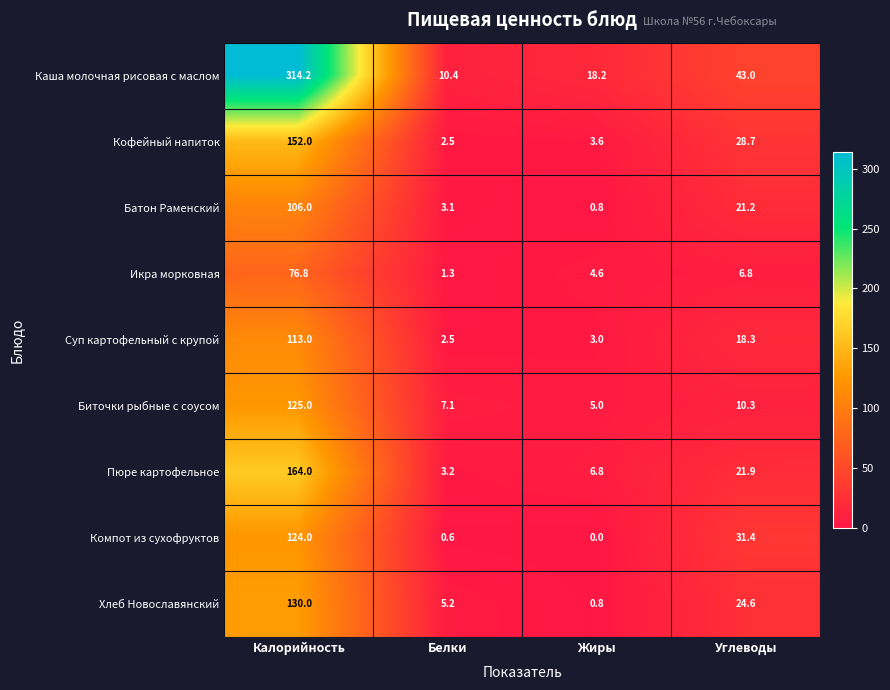

Which series has the largest range (max minus min)?

Каша молочная рисовая с маслом